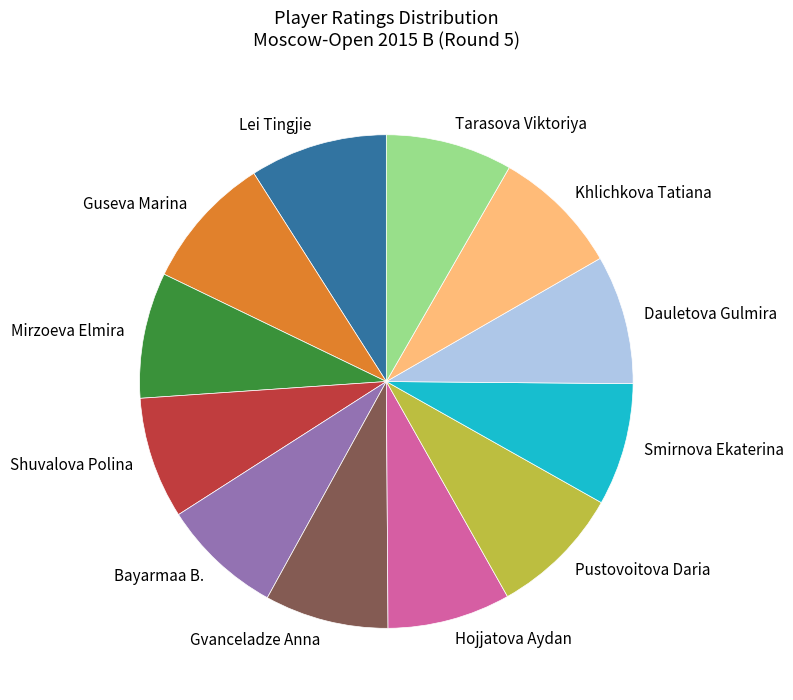

Is it true that Dauletova Gulmira is 2% of the pie?

False